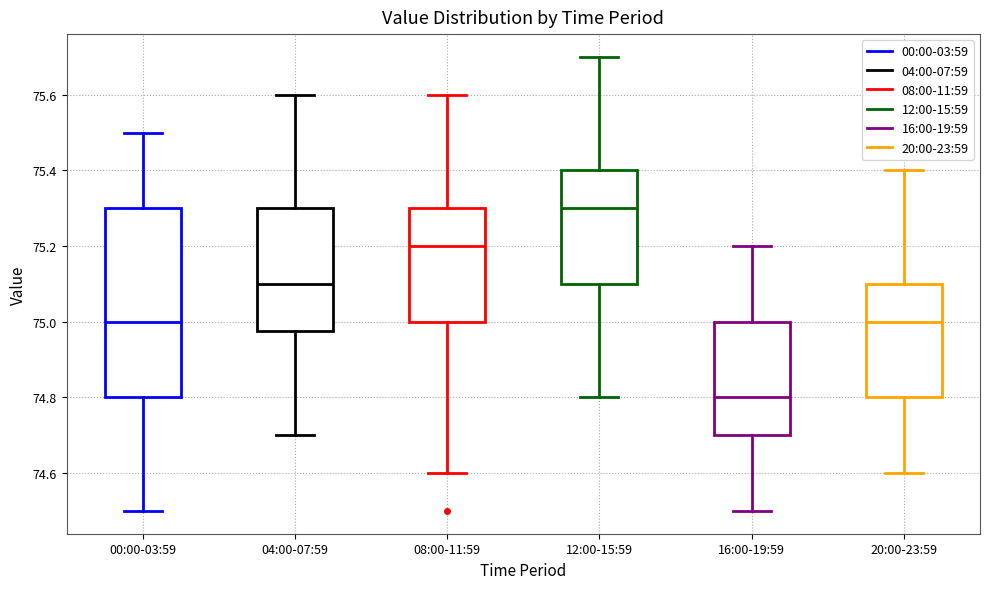

Reading left to right, read every box against the y-axis: the position of its median line, the range the box covers, and the ends of its whiskers. The values are not printed on the chart, so give them approximately, as read against the axis.

00:00-03:59: median 75.00, box 74.80 to 75.30, whiskers 74.50 to 75.50
04:00-07:59: median 75.10, box 74.98 to 75.30, whiskers 74.70 to 75.60
08:00-11:59: median 75.20, box 75.00 to 75.30, whiskers 74.60 to 75.60
12:00-15:59: median 75.30, box 75.10 to 75.40, whiskers 74.80 to 75.70
16:00-19:59: median 74.80, box 74.70 to 75.00, whiskers 74.50 to 75.20
20:00-23:59: median 75.00, box 74.80 to 75.10, whiskers 74.60 to 75.40